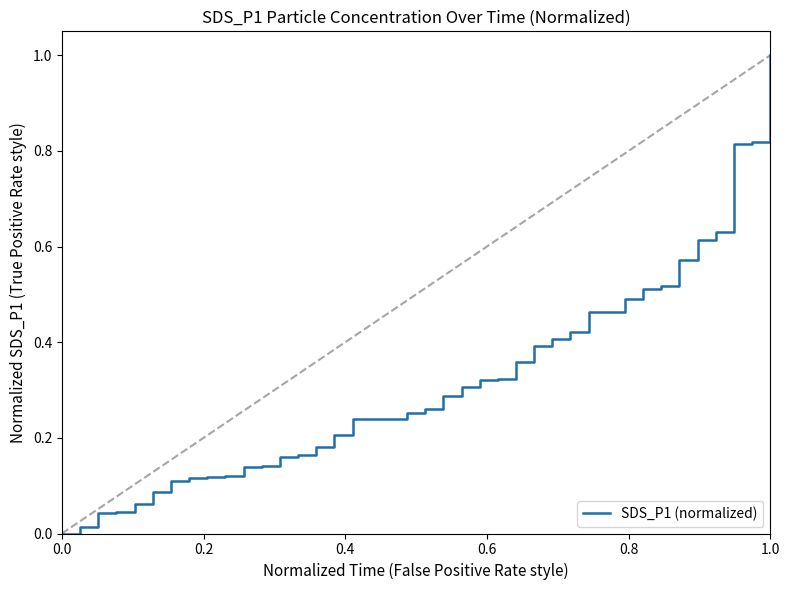

How many distinct data groups are displayed?

1